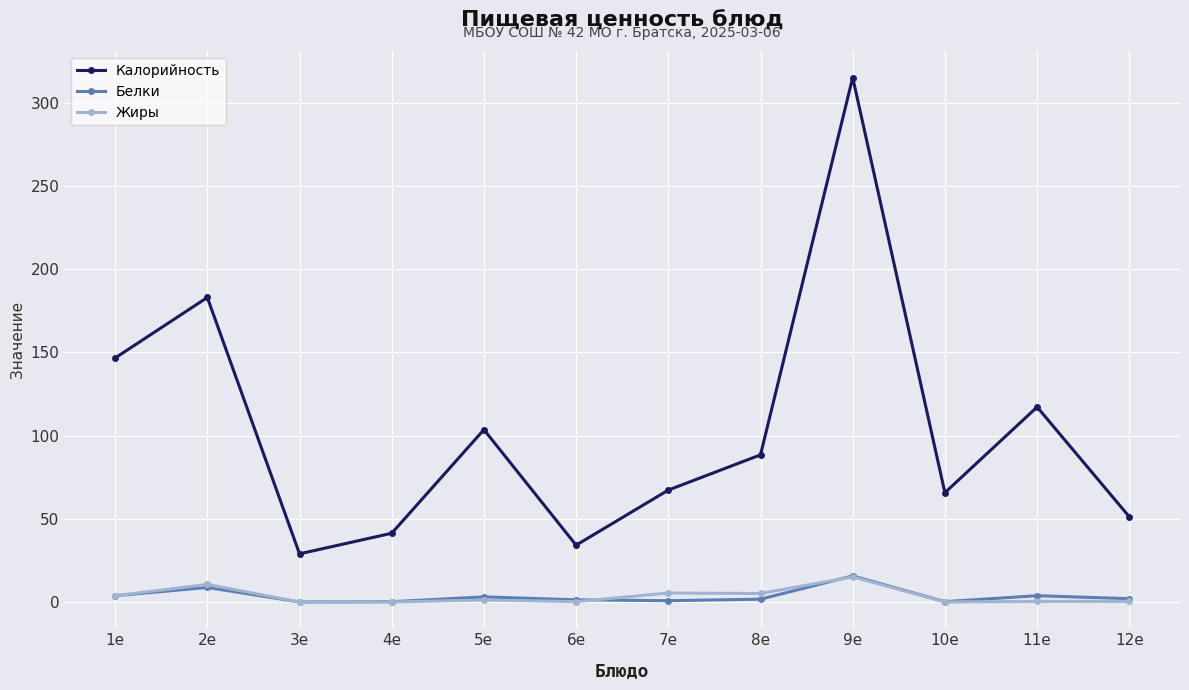

Is this an area chart (filled region under the line)?

No